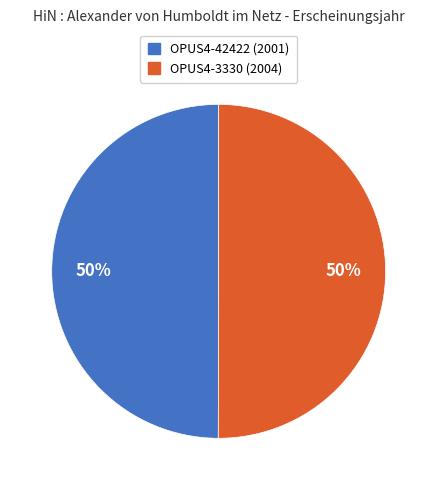

What is the ratio of the value at OPUS4-42422 to the value at OPUS4-3330?

1.0